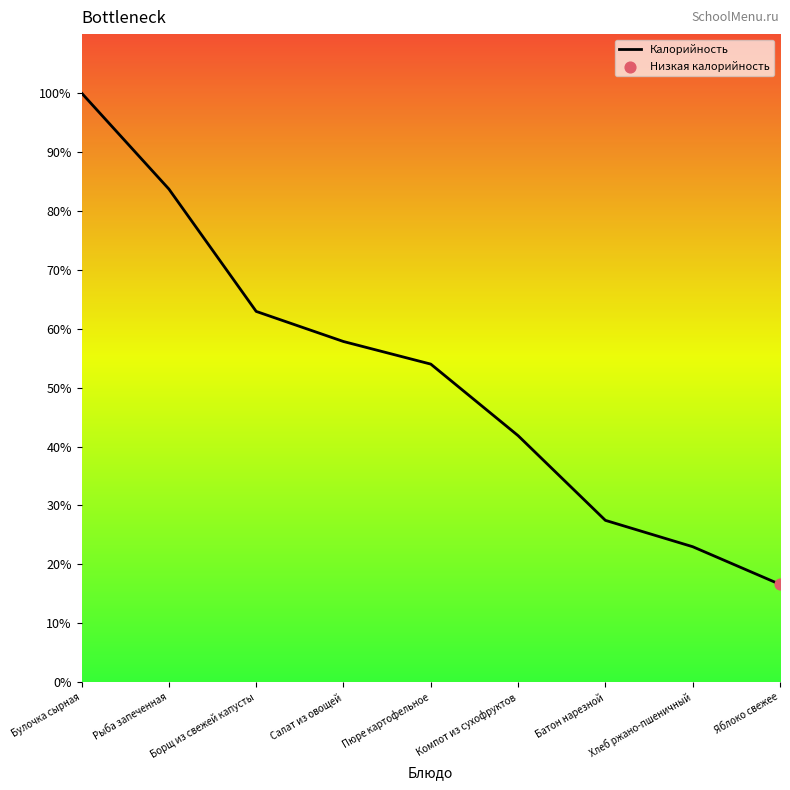

Which has a higher value, Яблоко свежее or Пюре картофельное?

Пюре картофельное